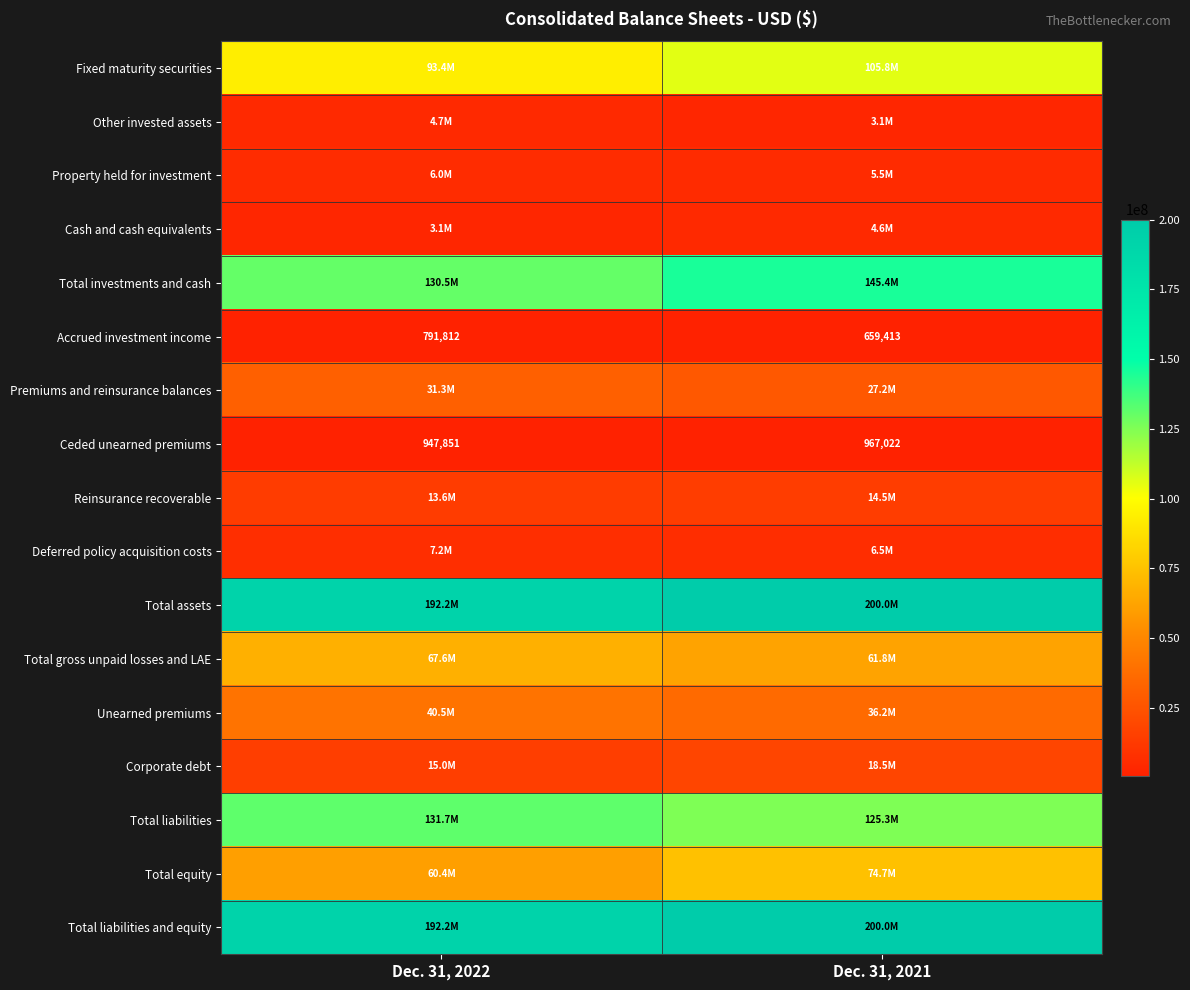

At which label is Accrued investment income closest to 725612?

Dec. 31, 2021